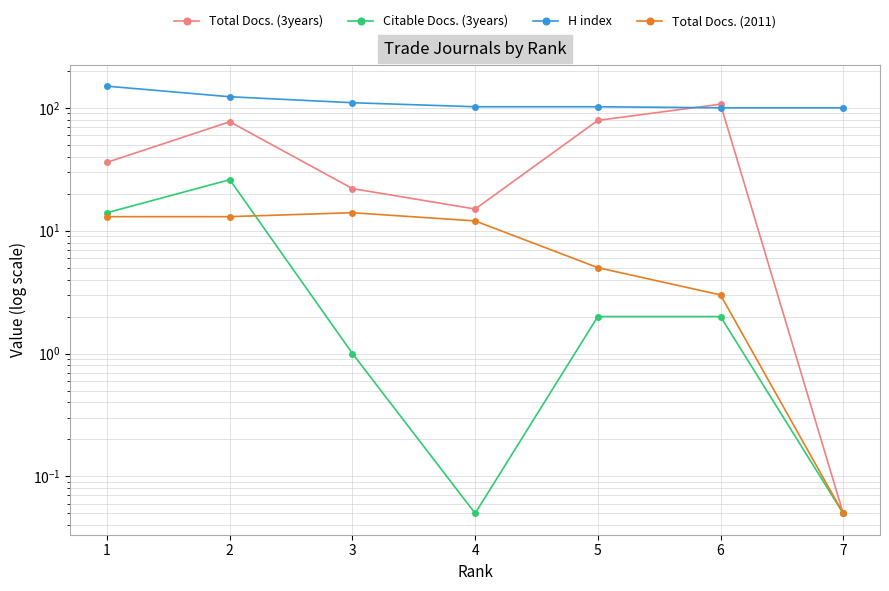

What is the smallest value displayed?

0.1